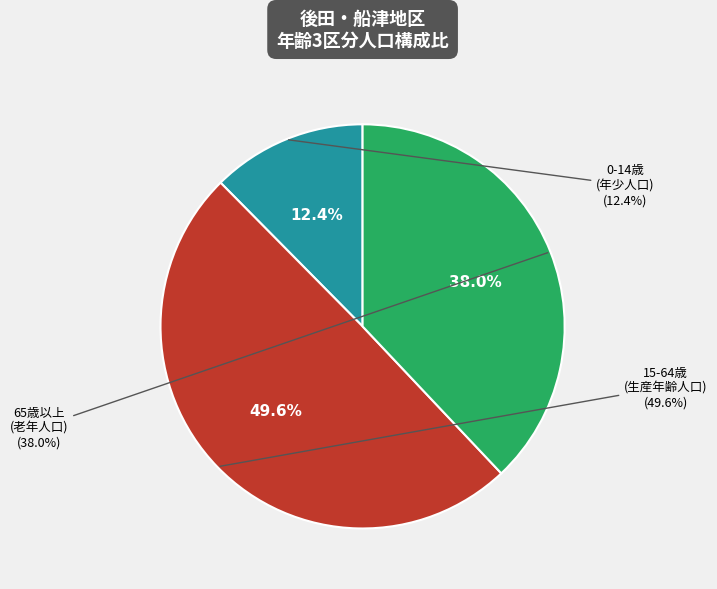

True or false: 0-14 accounts for 8% of the total.

False